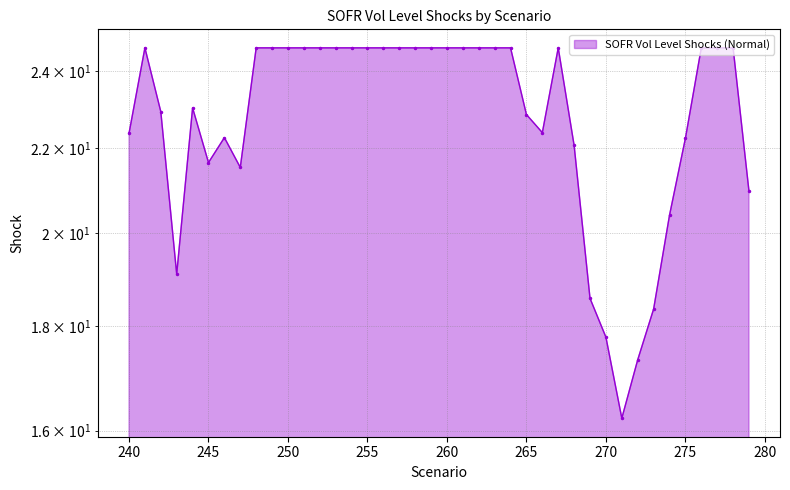

How many interior local peaks (higher than both neighbors) does the data have?

4